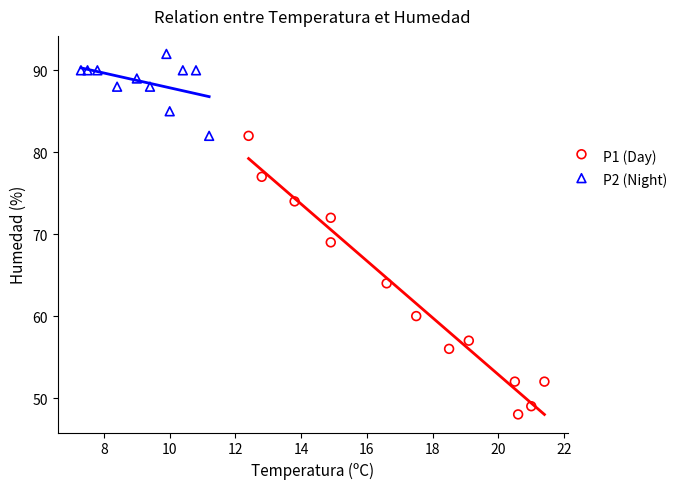

What are all the series names shown in the legend?

P1 (Day), P2 (Night)